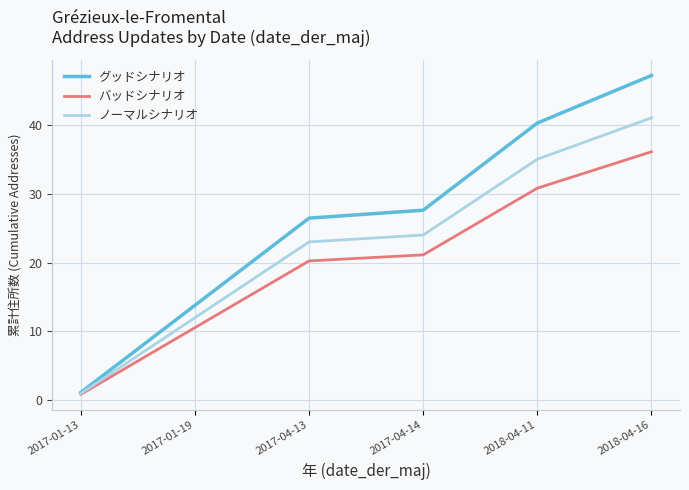

How many values in the グッドシナリオ series exceed 27?

3